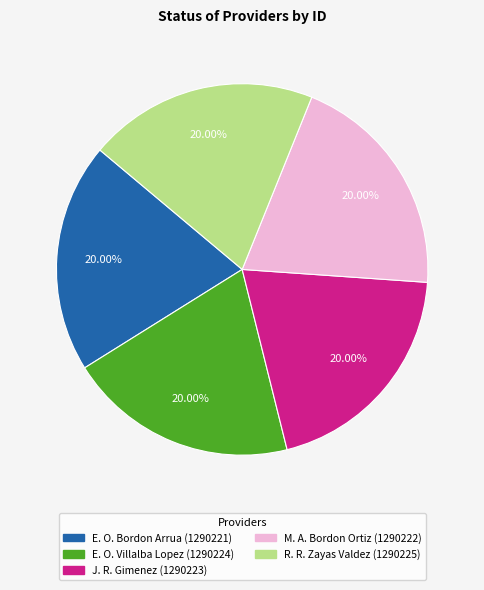

Does any single category account for the majority?

No